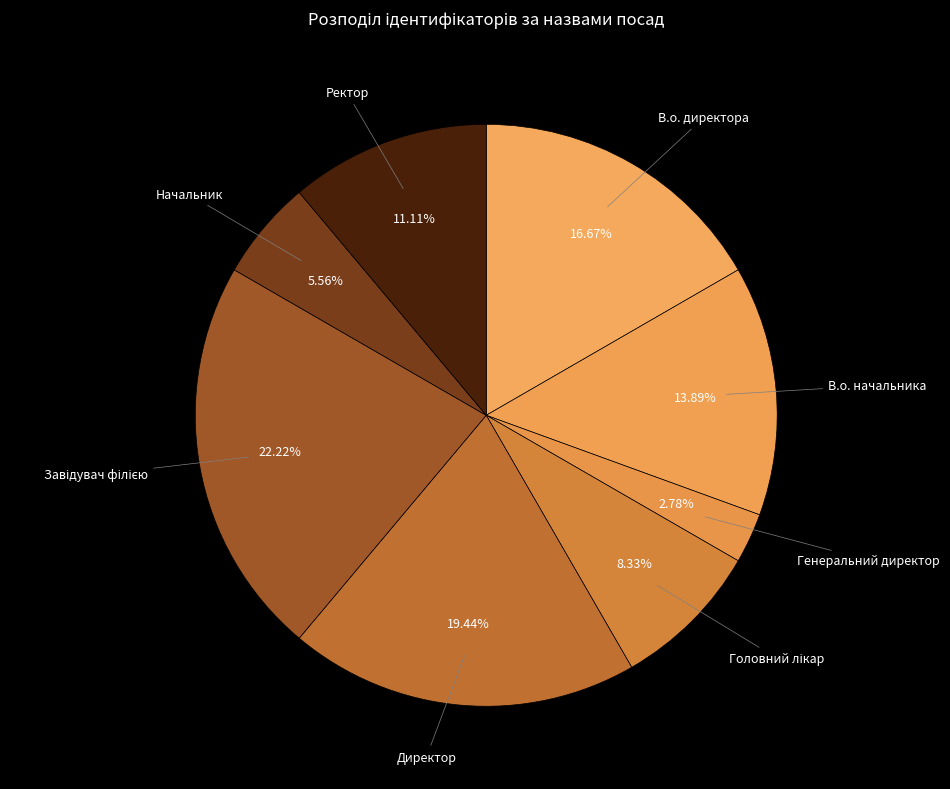

How many segments does this pie chart have?

8